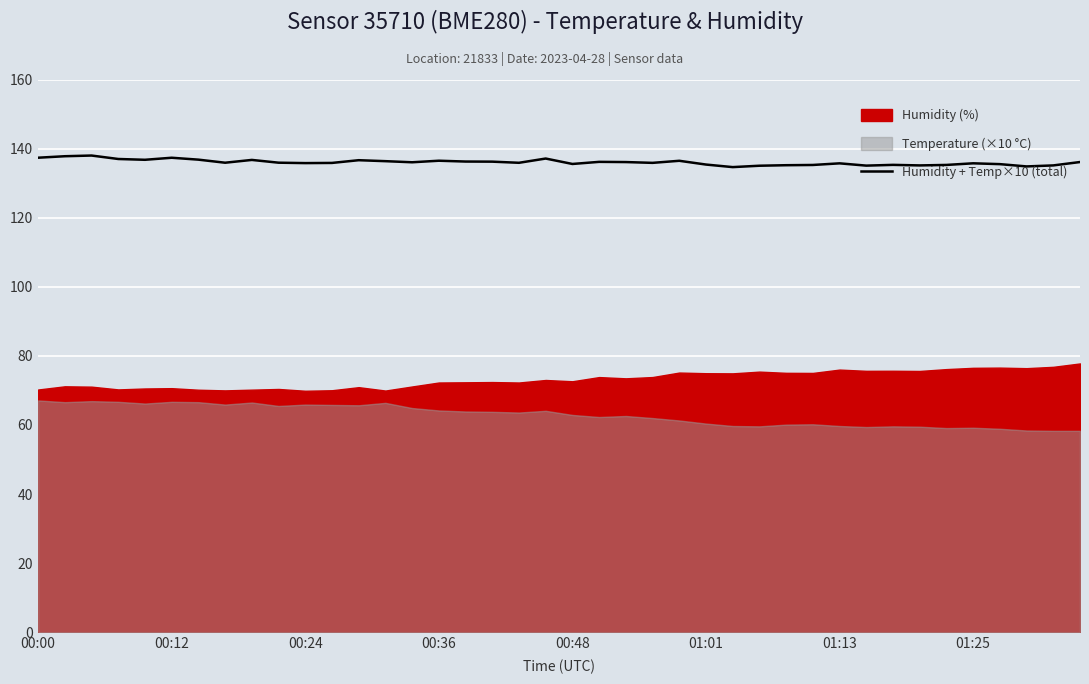

What is the maximum value for Humidity + Temp×10 (total)?

138.0